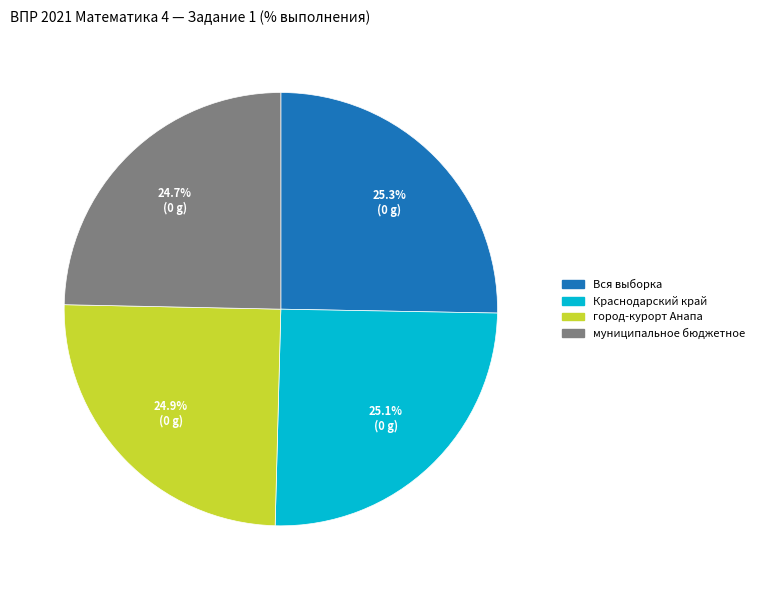

Approximately how many times larger is the value at Краснодарский край compared to муниципальное бюджетное?

1.0